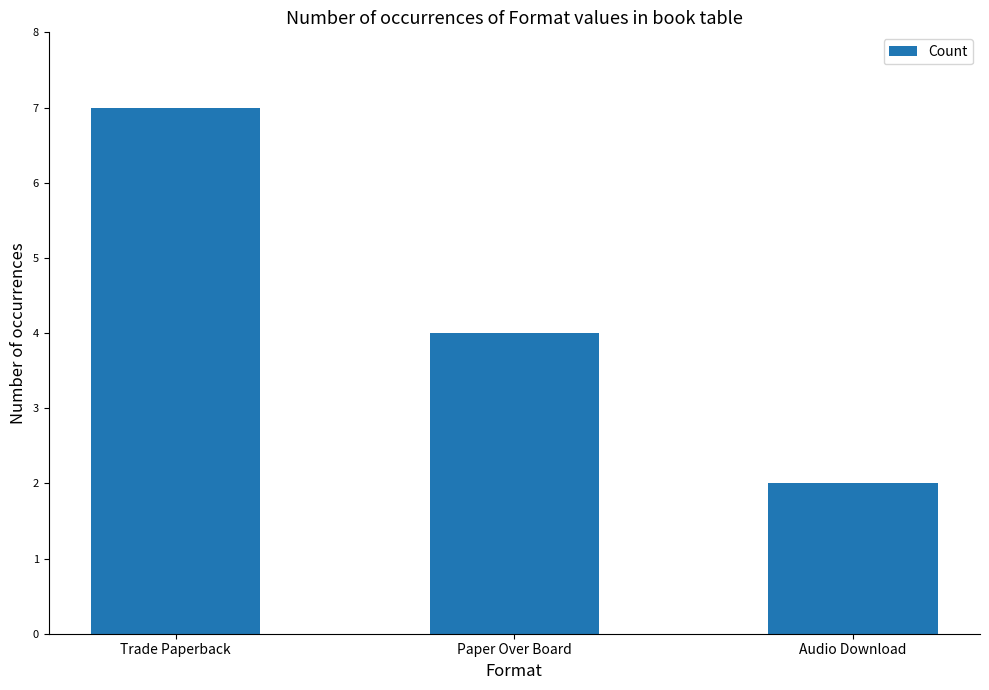

True or false: the data shows 3 at Audio Download.

False